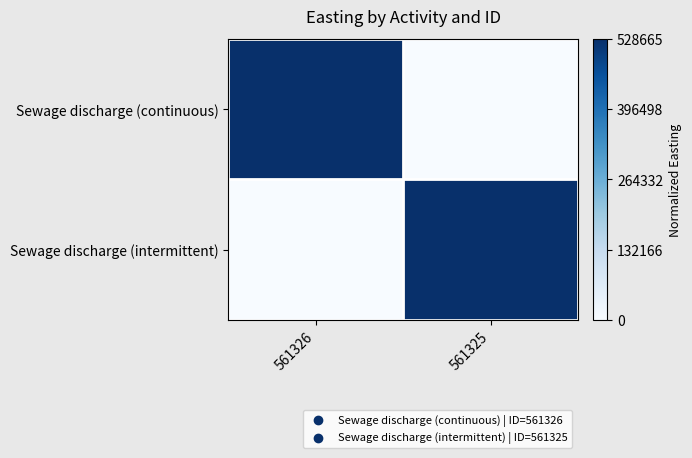

At how many categories does at least one series exceed 0?

2